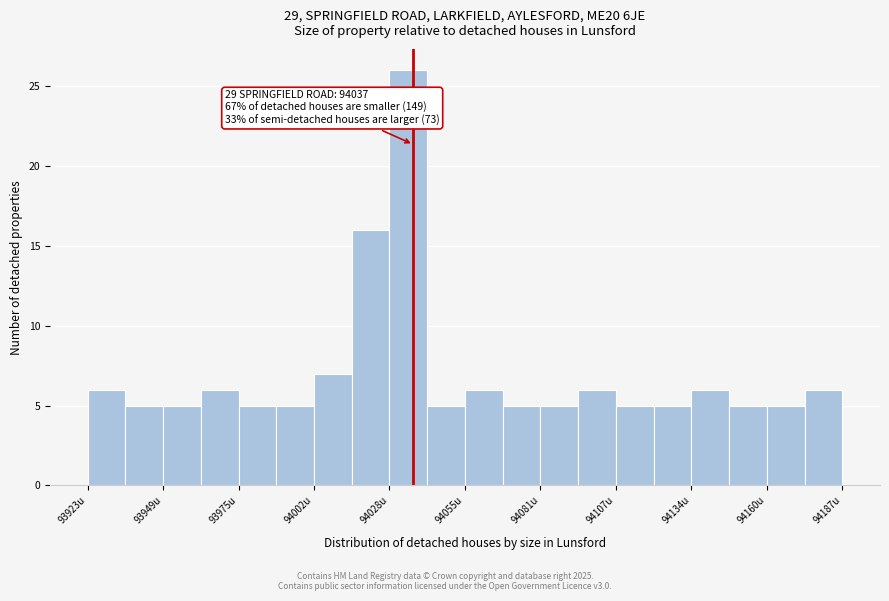

Read against the x-axis, roughly where is the centre of the tallest bar?

94035